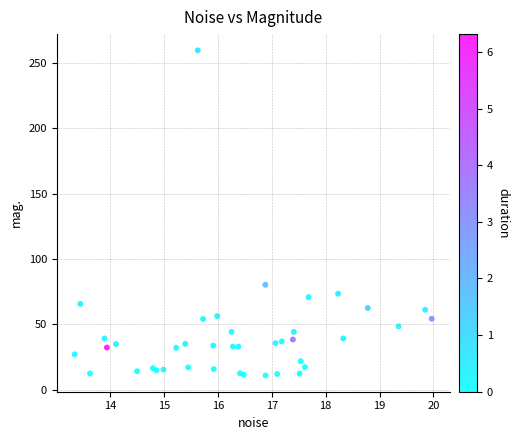

What Y value in the scatter plot is closest to 135?

80.2